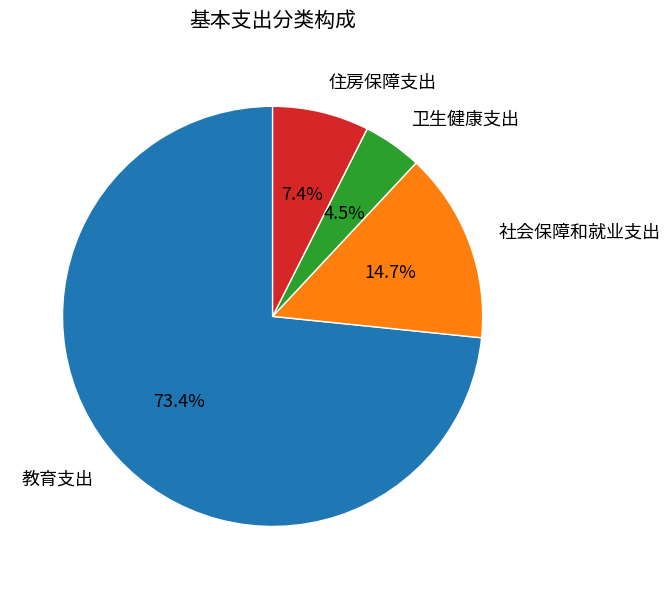

Is there any slice that represents more than half of the pie?

Yes